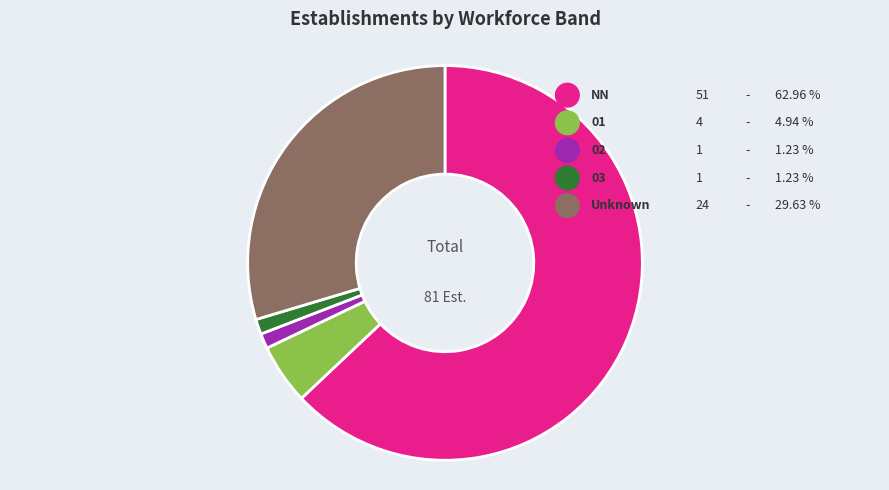

Which slice is the largest?

NN